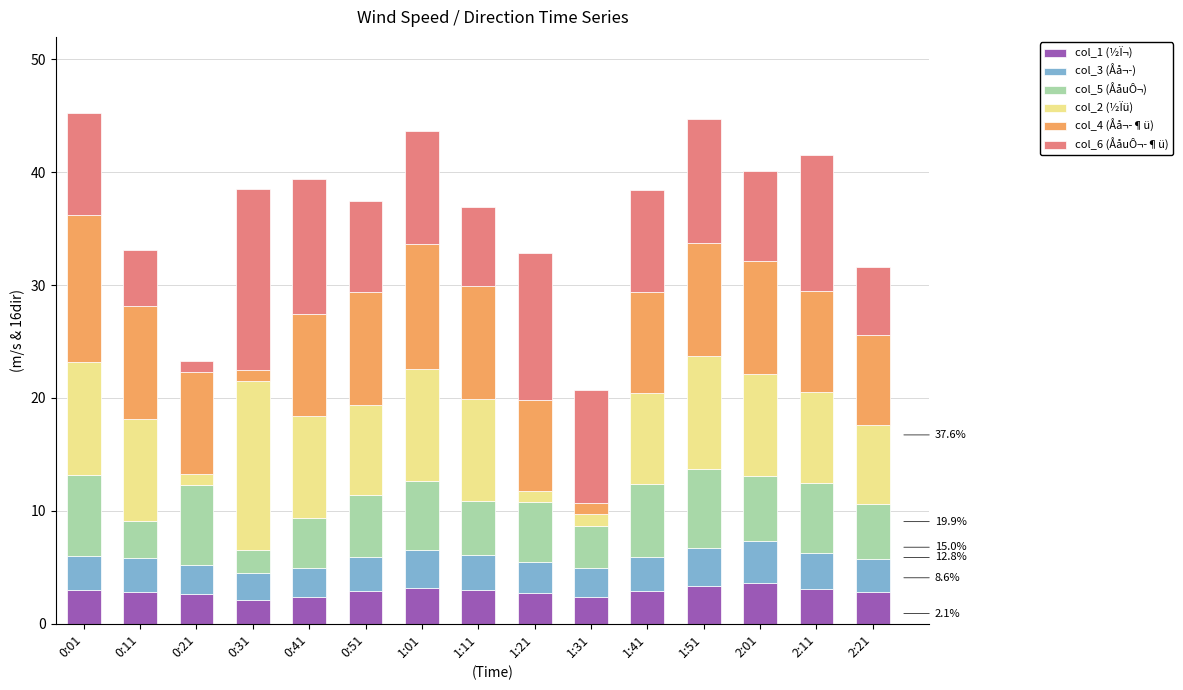

What is the difference between the maximum and minimum values in the col_1 (½Ï¬) series?

1.5